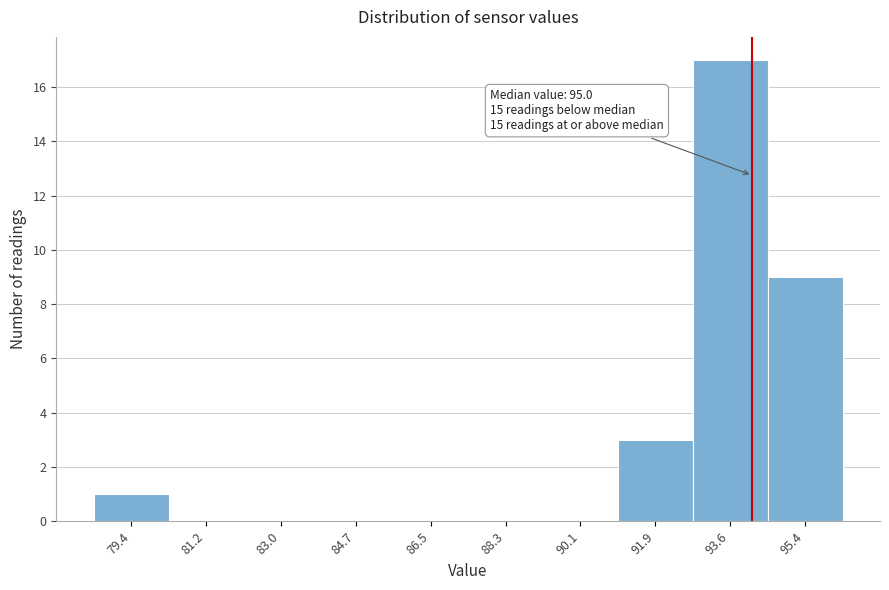

Reading left to right, transcribe all the data shown in this chart.

79.4=1	81.2=0	83.0=0	84.7=0	86.5=0	88.3=0	90.1=0	91.9=3	93.6=17	95.4=9